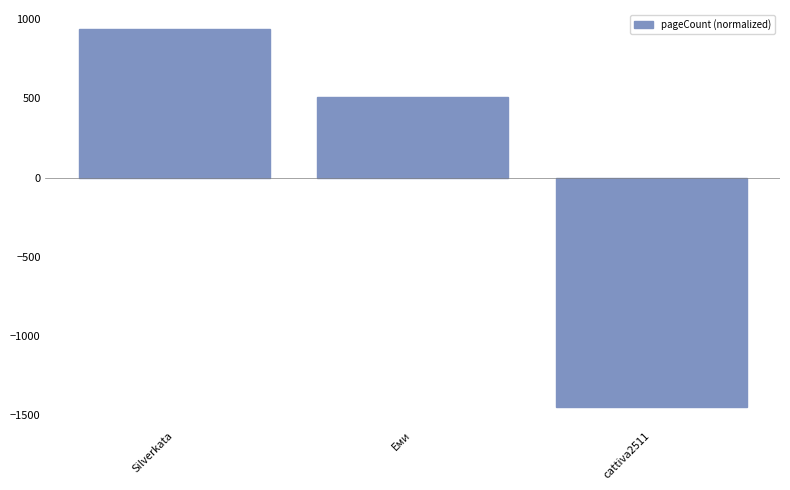

Reading right to left, what are all the values shown in this chart?

cattiva2511=-1446.7	Еми=507.3	Silverkata=939.3